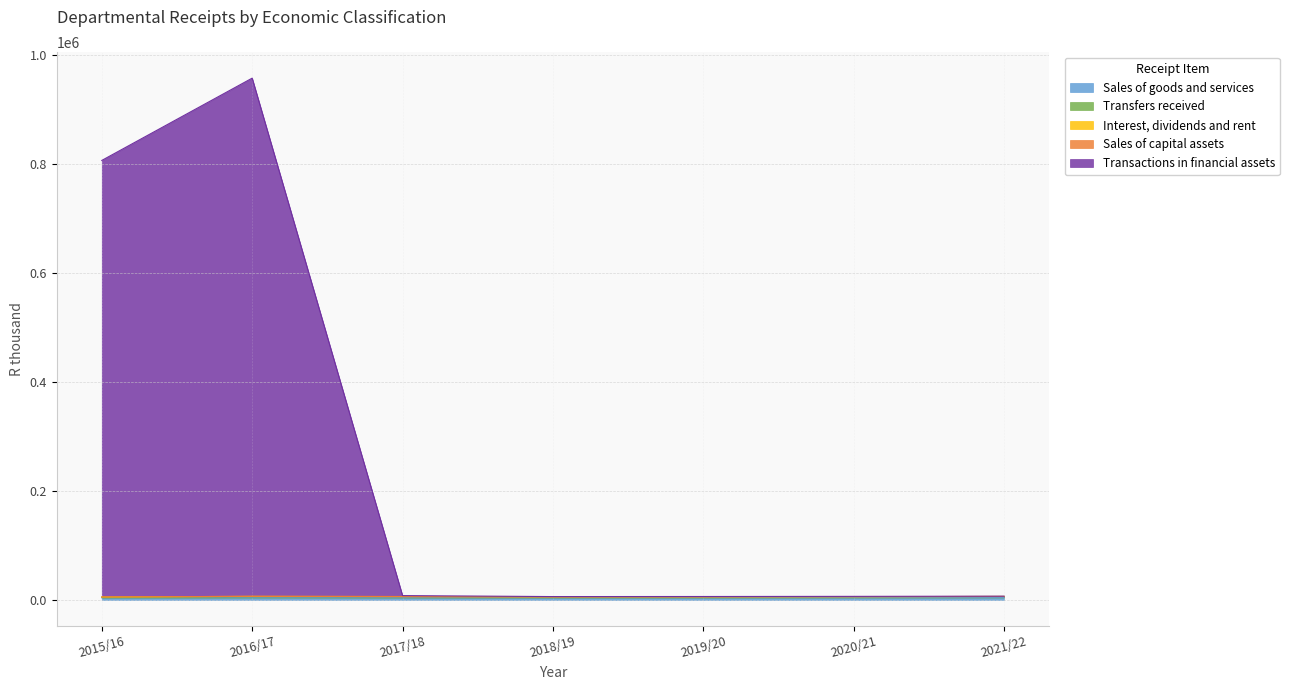

Reading left to right, extract all data points from this chart.

Sales of goods and services: 3885	4209	3997	3914	4027	4249	4483
Transfers received: 1059	1745	2226	1750	1750	1750	1846
Interest, dividends and rent: 489	649	27	30	32	34	36
Sales of capital assets: 111	0	0	0	0	0	0
Transactions in financial assets: 800443	950302	1743	474	498	525	553